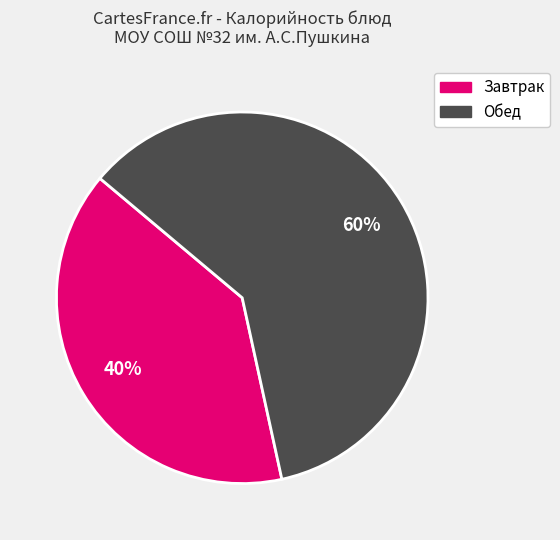

Does any single category account for the majority?

Yes